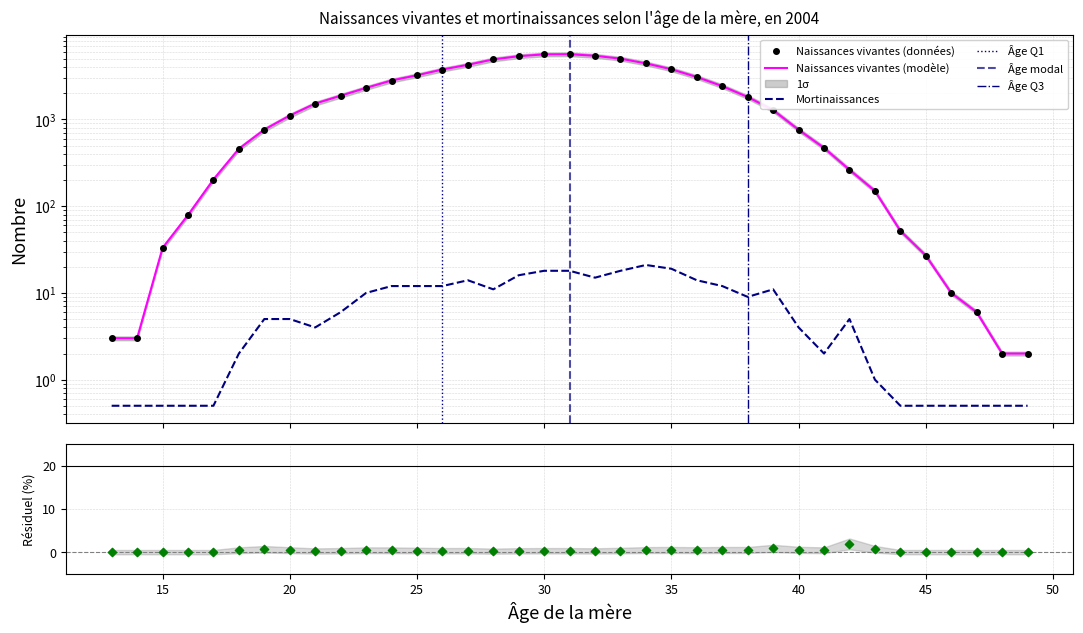

Which series has the largest total across all categories?

Naissances vivantes